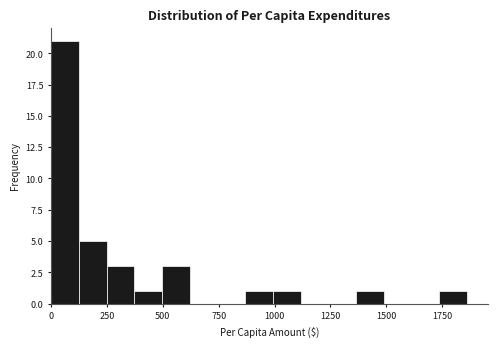

Around what value on the x-axis is the tallest bar? Give the approximate position of its centre, as read against the axis.

50